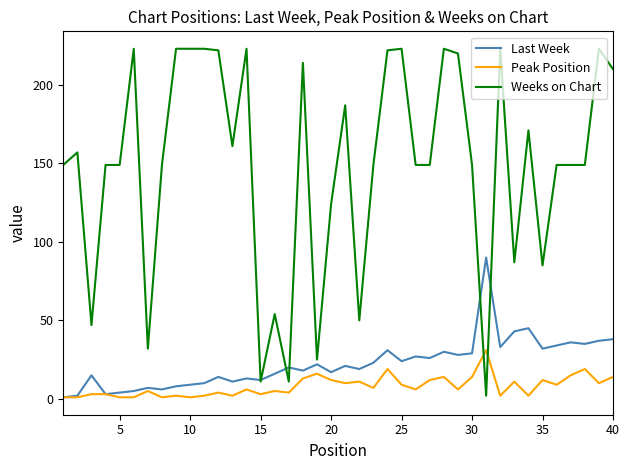

List the series in order of their peak value, highest first.

Weeks on Chart, Last Week, Peak Position